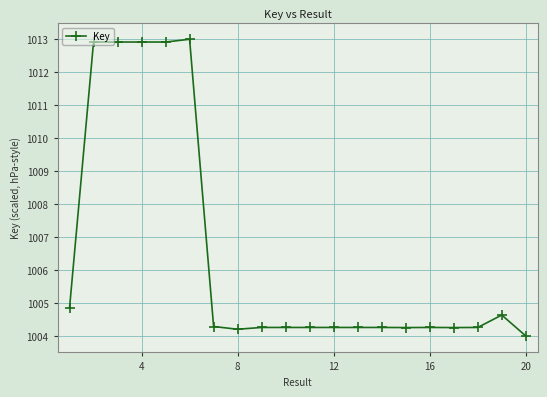

What is the greatest value displayed?

1013.0